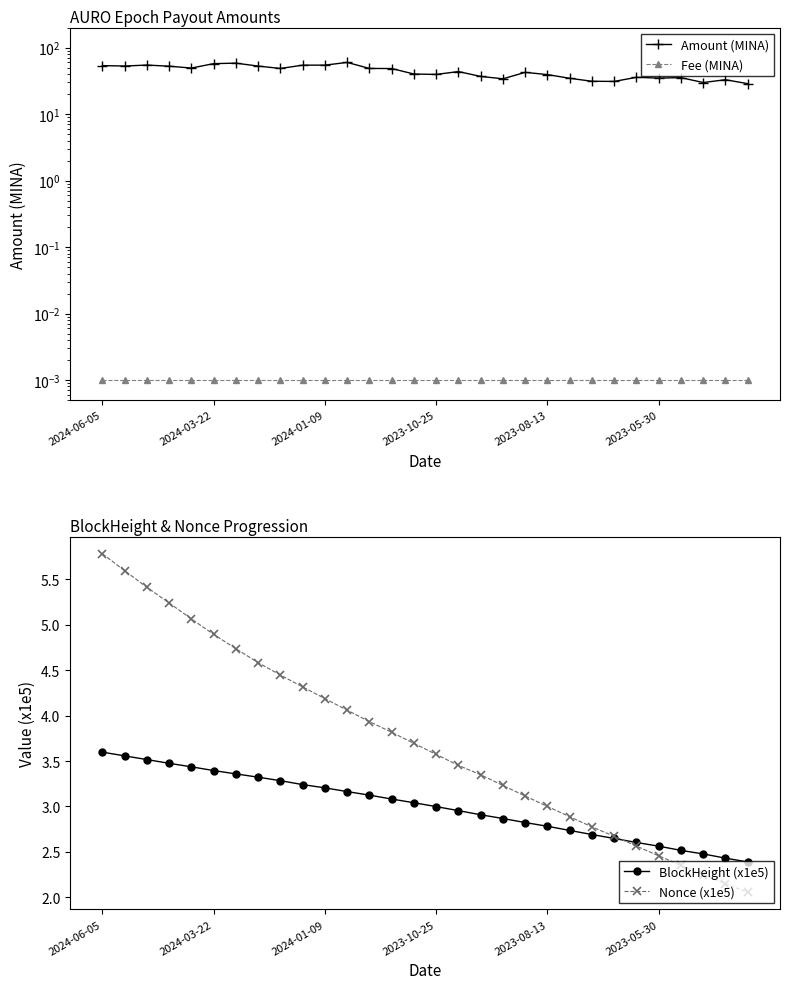

How many distinct data groups are displayed?

4